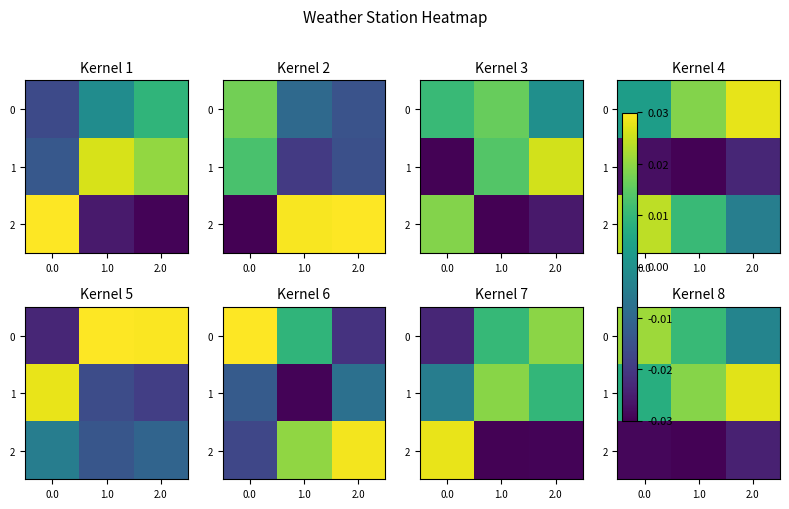

Between 1.0 and 2.0, which is larger?

1.0